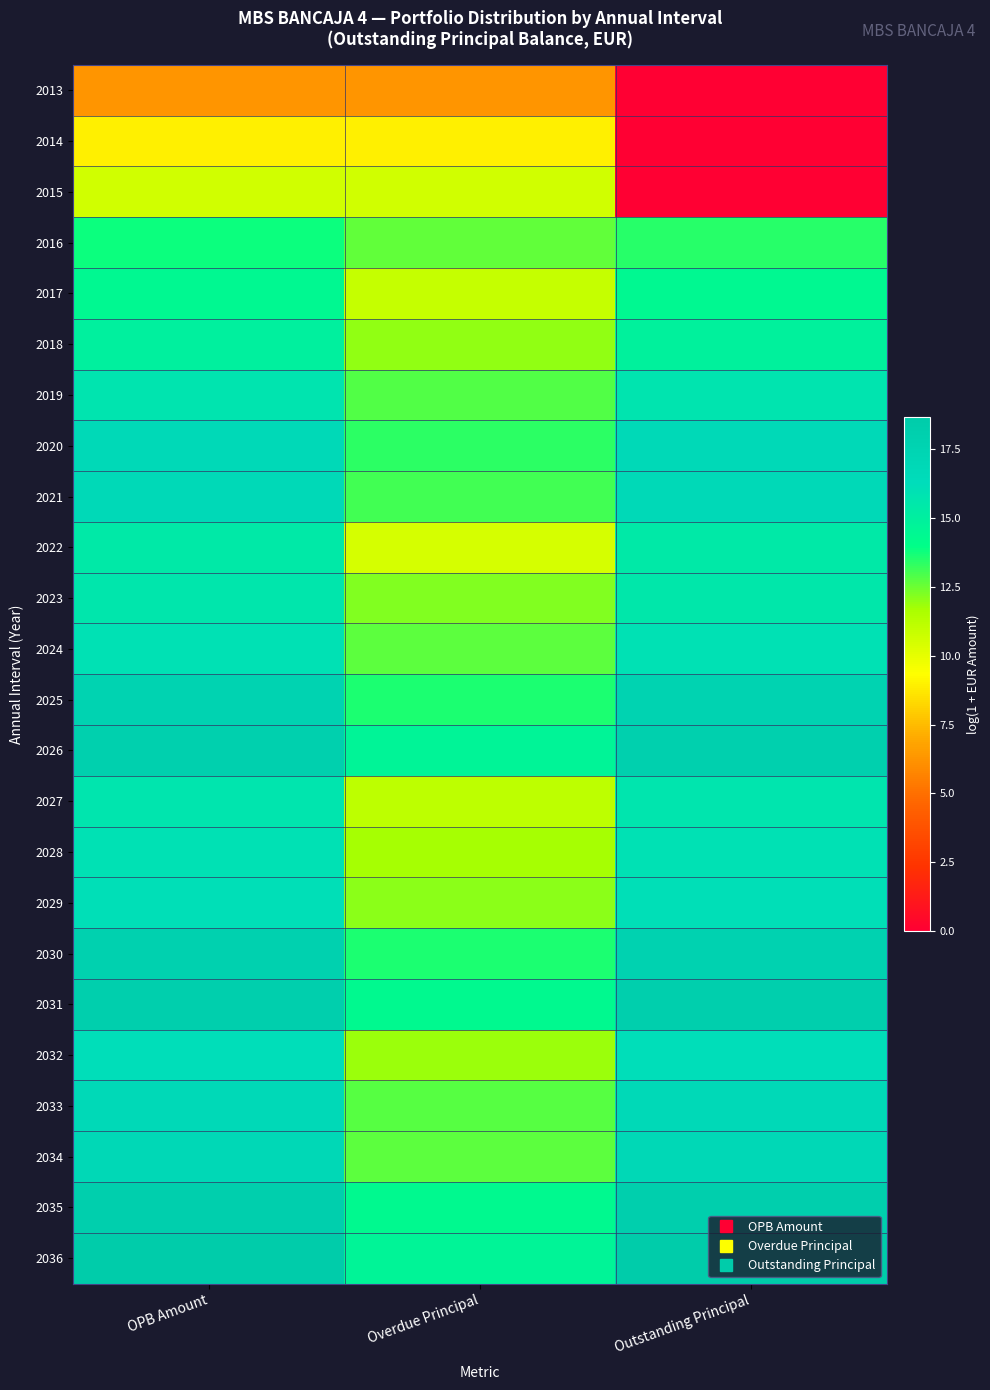

Rank the series by their maximum value, from highest to lowest.

2036, 2035, 2031, 2026, 2030, 2025, 2034, 2020, 2021, 2033, 2032, 2029, 2024, 2028, 2019, 2027, 2023, 2022, 2018, 2017, 2016, 2015, 2014, 2013